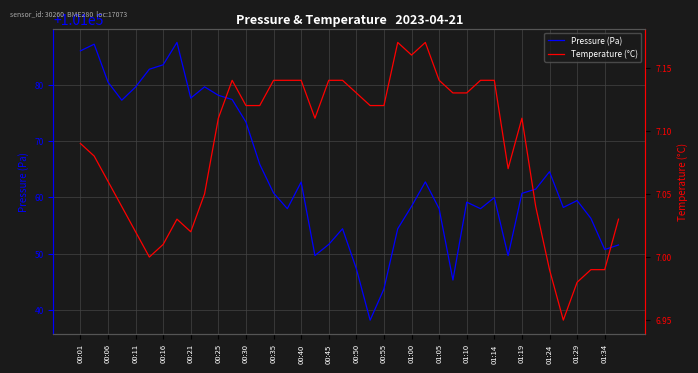

True or false: Temperature (°C) and Pressure (Pa) cross at least once.

False